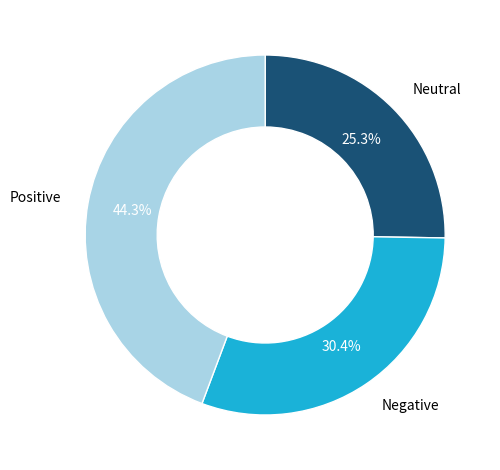

Is there a majority slice in this chart?

No